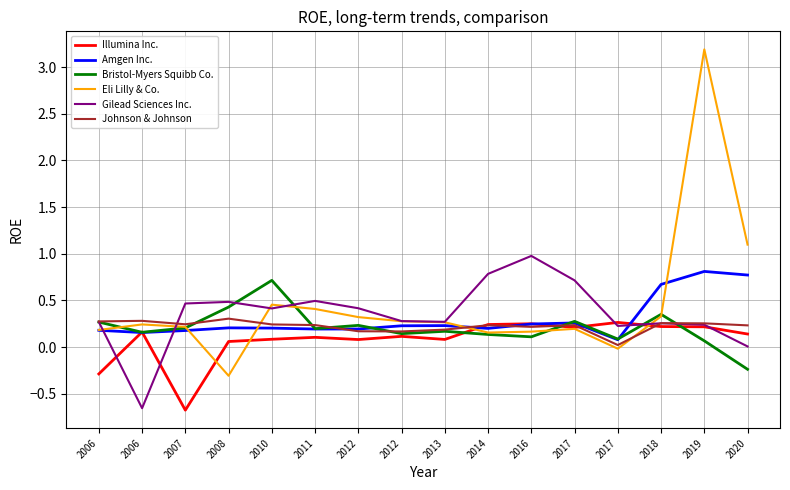

What is the approximate value of Gilead Sciences Inc. at 2017?

0.2